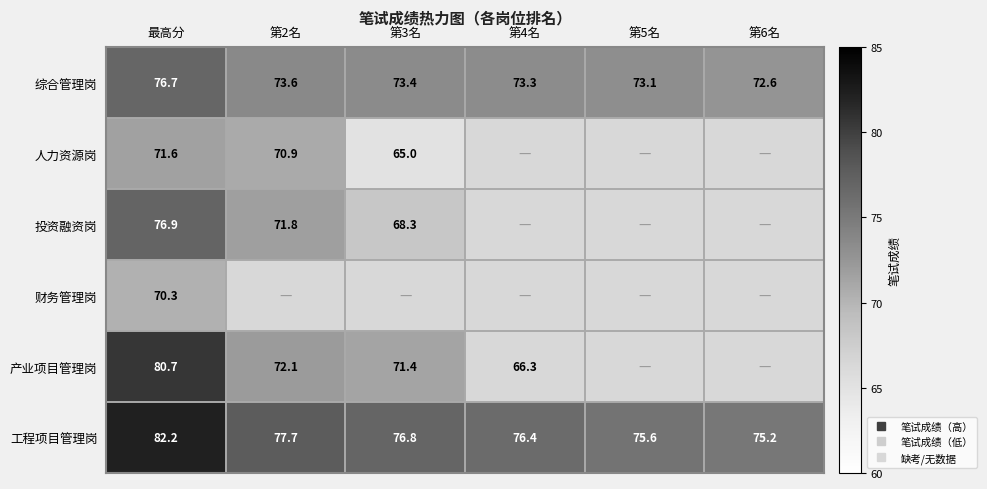

What is the highest value of the 产业项目管理岗 series?

80.7